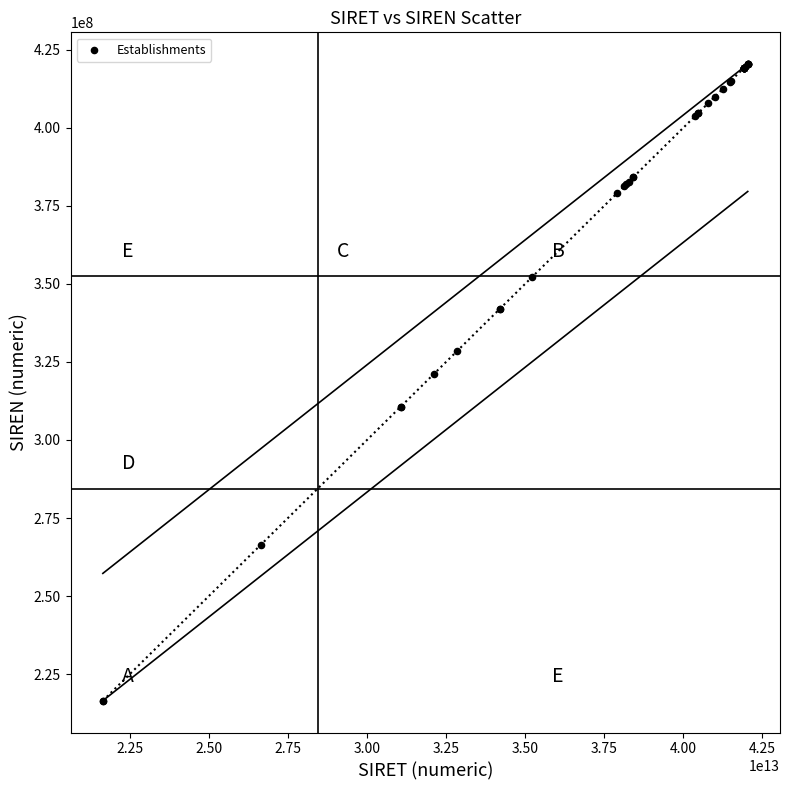

What Y value in the scatter plot is closest to 318427567?

321063414